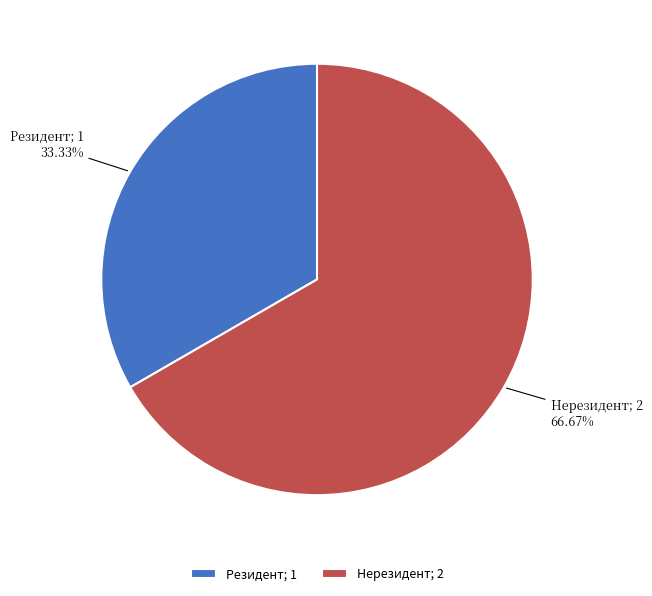

Which slice represents more than half of the pie?

Нерезидент